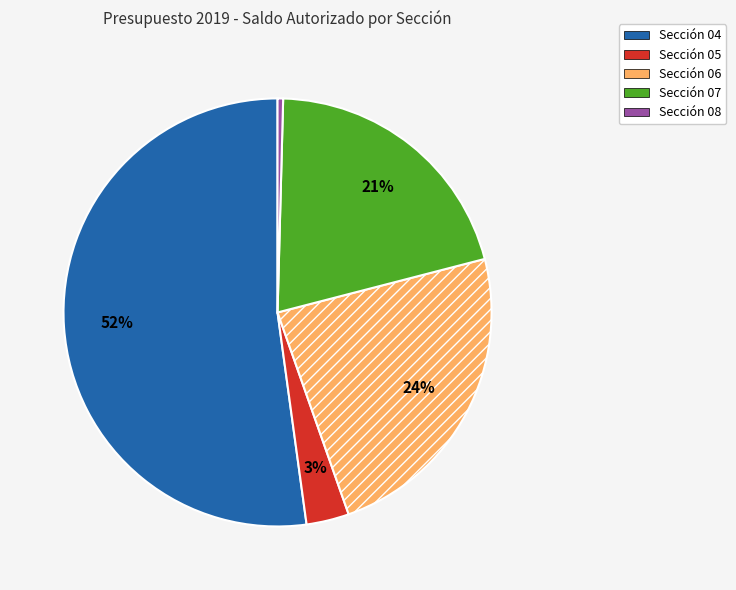

To the nearest percent, what is the average slice percentage?

20%